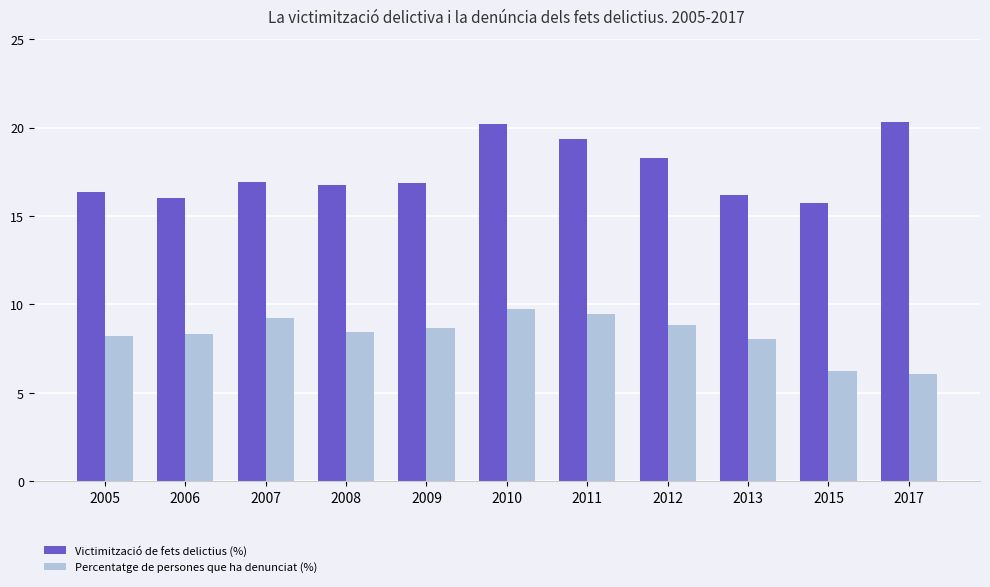

How many data points does each series have?

11